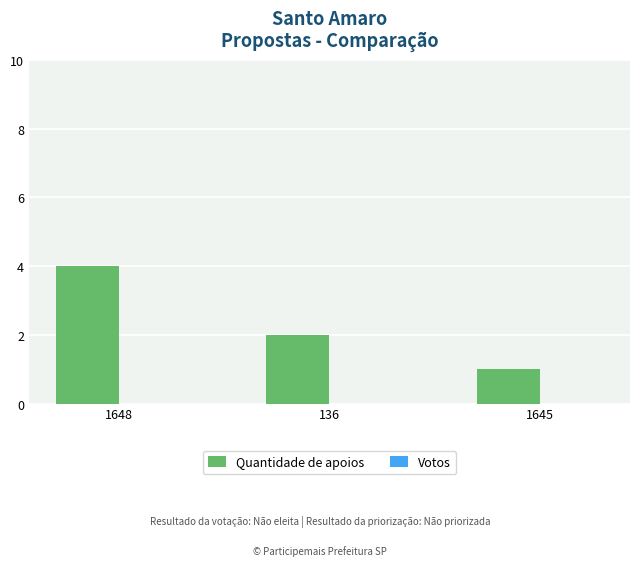

What is the approximate value at 1648?

4